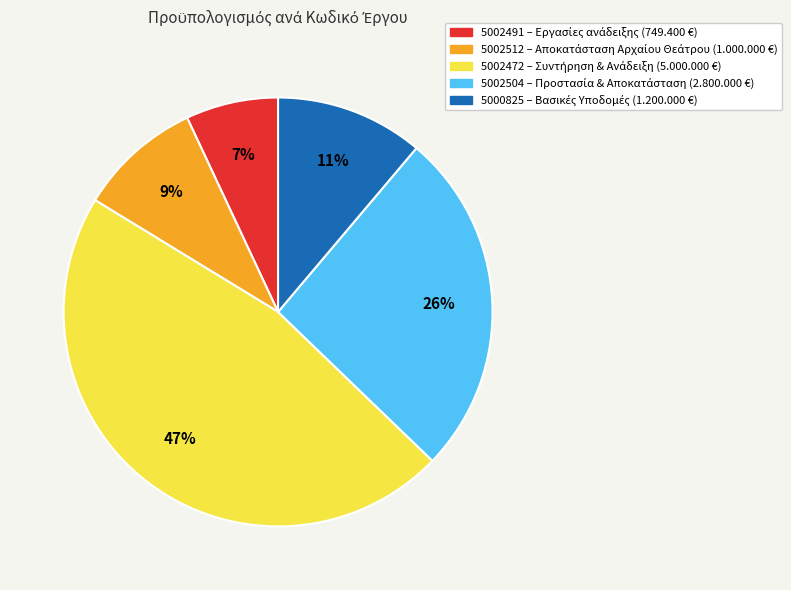

What is the largest slice in the pie chart?

5002472